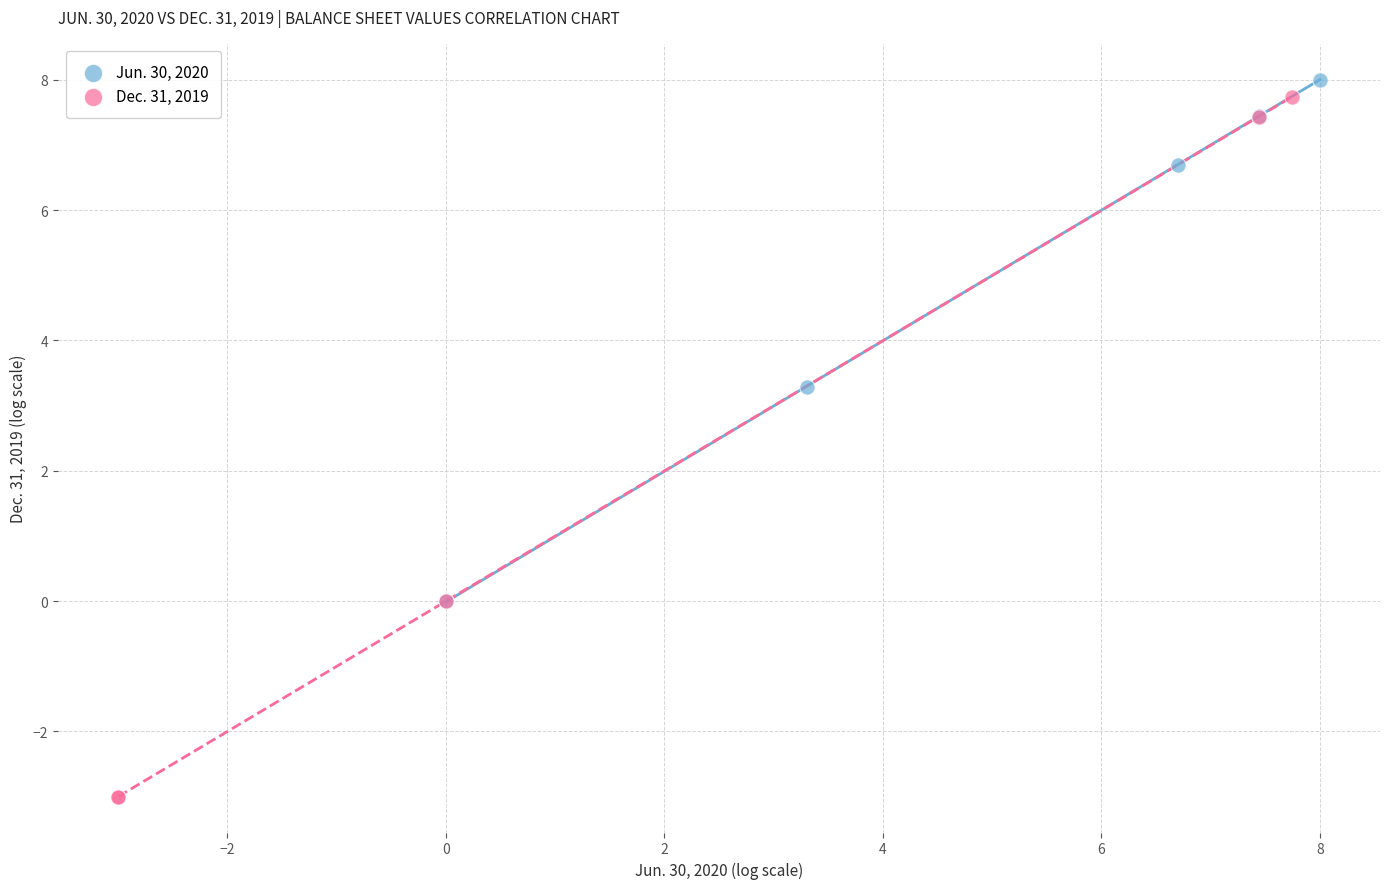

Which series reaches the maximum Y coordinate?

Jun. 30, 2020